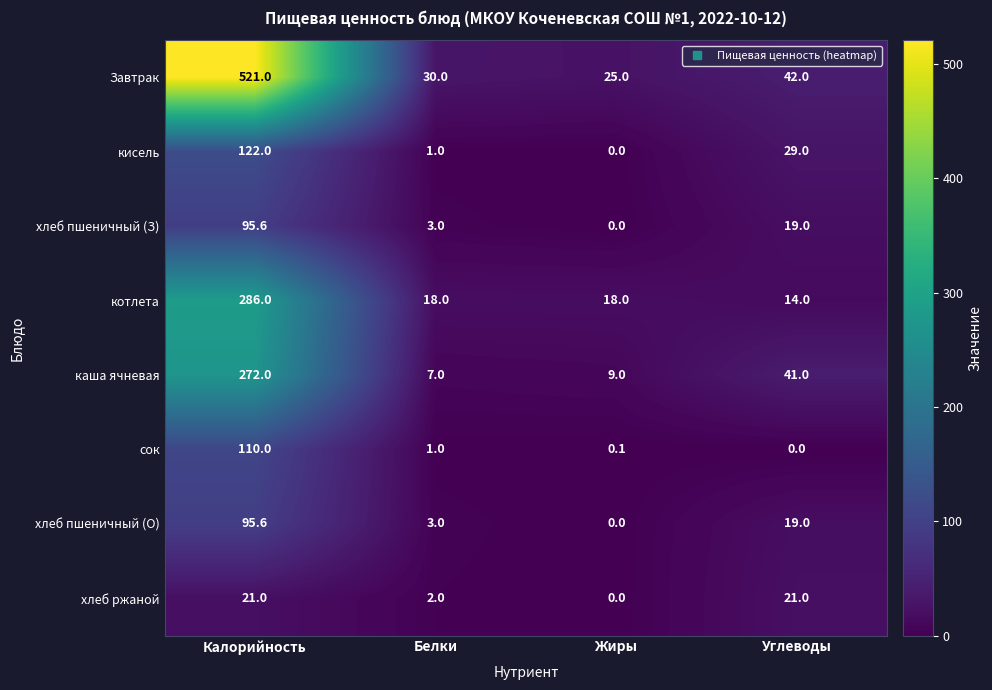

Which series has the largest total across all categories?

Завтрак